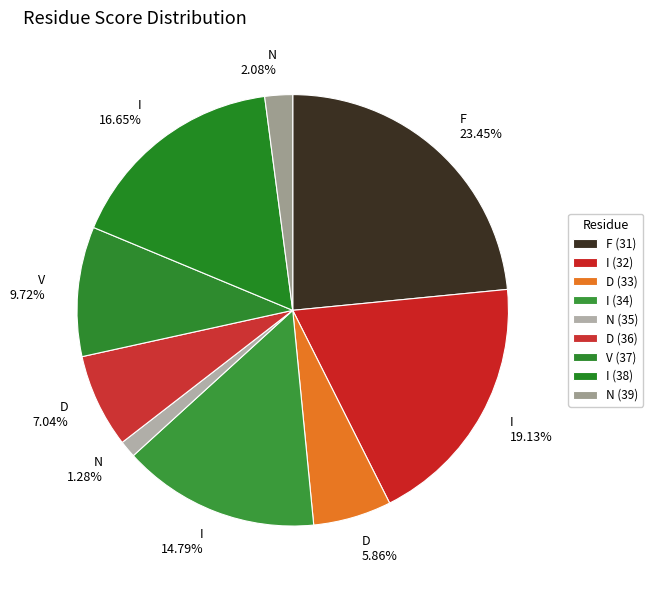

Is the sum of I 16.65% and D 7.04% greater than half?

No